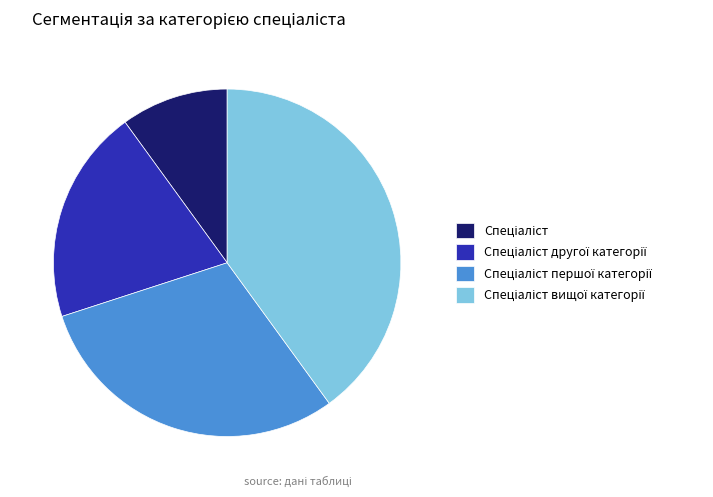

Is there any slice that represents more than half of the pie?

No